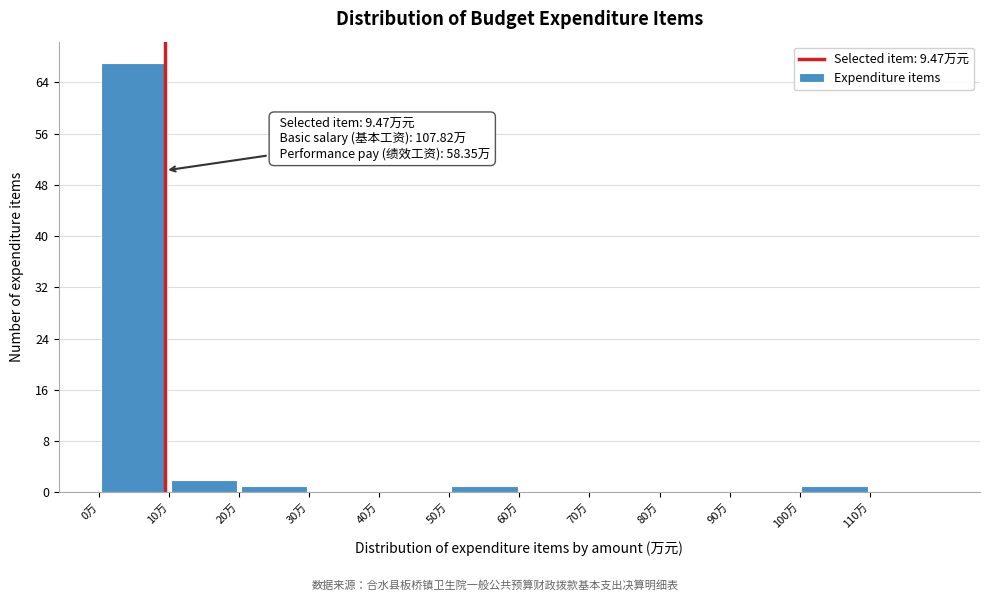

Over which range of the x-axis is the bar tallest?

0 to 10